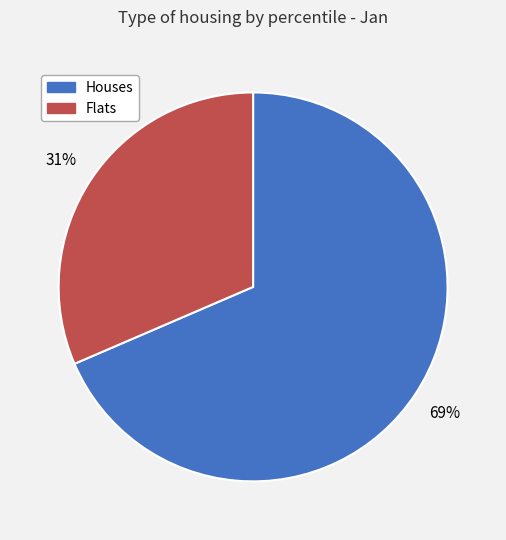

To the nearest percent, what is the average slice percentage?

50%